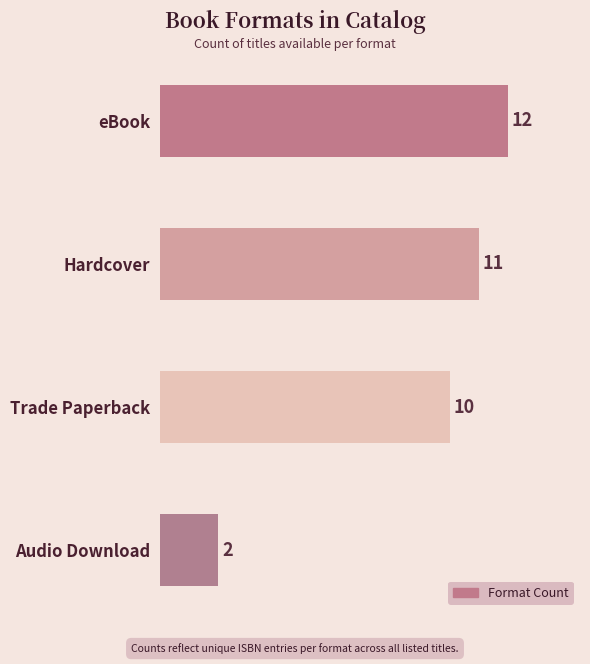

How many data points are less than 11?

2